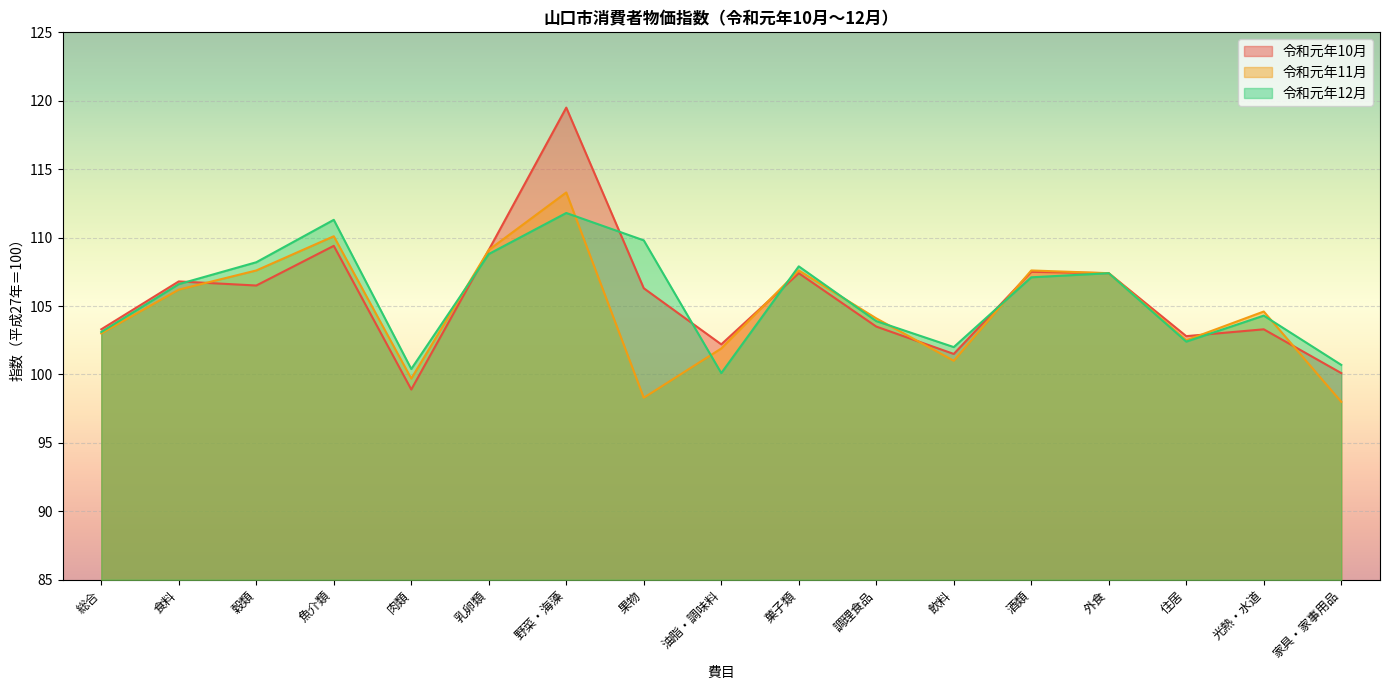

Reading left to right, list all the values displayed in this chart.

令和元年10月: 総合=103.3	食料=106.8	穀類=106.5	魚介類=109.4	肉類=98.9	乳卵類=109.1	野菜・海藻=119.5	果物=106.3	油脂・調味料=102.2	菓子類=107.4	調理食品=103.5	飲料=101.5	酒類=107.5	外食=107.4	住居=102.8	光熱・水道=103.3	家具・家事用品=100.1
令和元年11月: 総合=103.0	食料=106.2	穀類=107.6	魚介類=110.1	肉類=99.7	乳卵類=109.1	野菜・海藻=113.3	果物=98.3	油脂・調味料=101.9	菓子類=107.6	調理食品=104.1	飲料=101.0	酒類=107.6	外食=107.4	住居=102.5	光熱・水道=104.6	家具・家事用品=98.0
令和元年12月: 総合=103.1	食料=106.6	穀類=108.2	魚介類=111.3	肉類=100.4	乳卵類=108.8	野菜・海藻=111.8	果物=109.8	油脂・調味料=100.1	菓子類=107.9	調理食品=103.9	飲料=102.0	酒類=107.1	外食=107.4	住居=102.4	光熱・水道=104.3	家具・家事用品=100.7